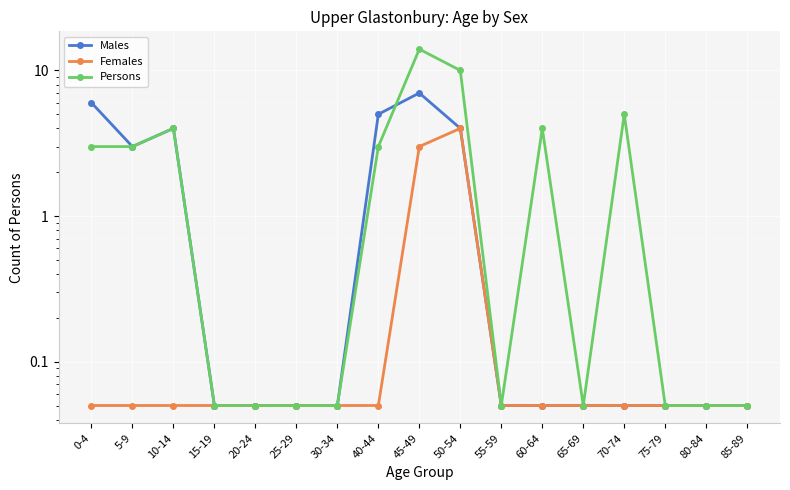

Rank the series at 15-19 from lowest to highest value.

Males, Females, Persons